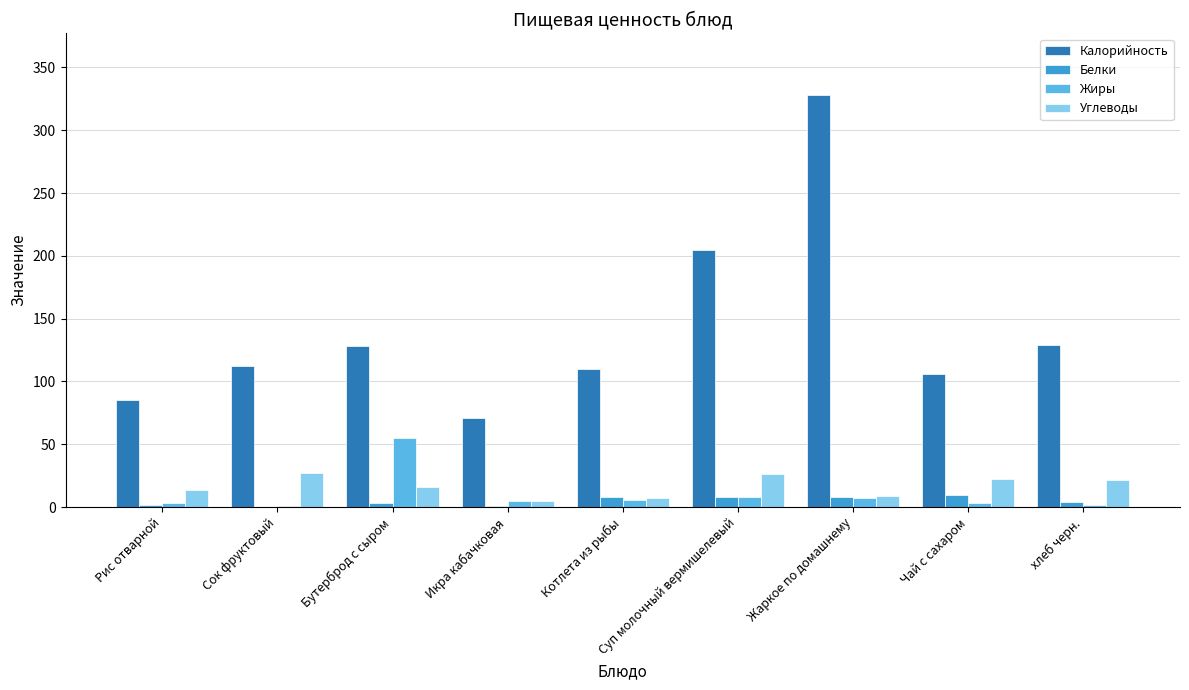

At which category is the sum across all series the highest?

Жаркое по домашнему